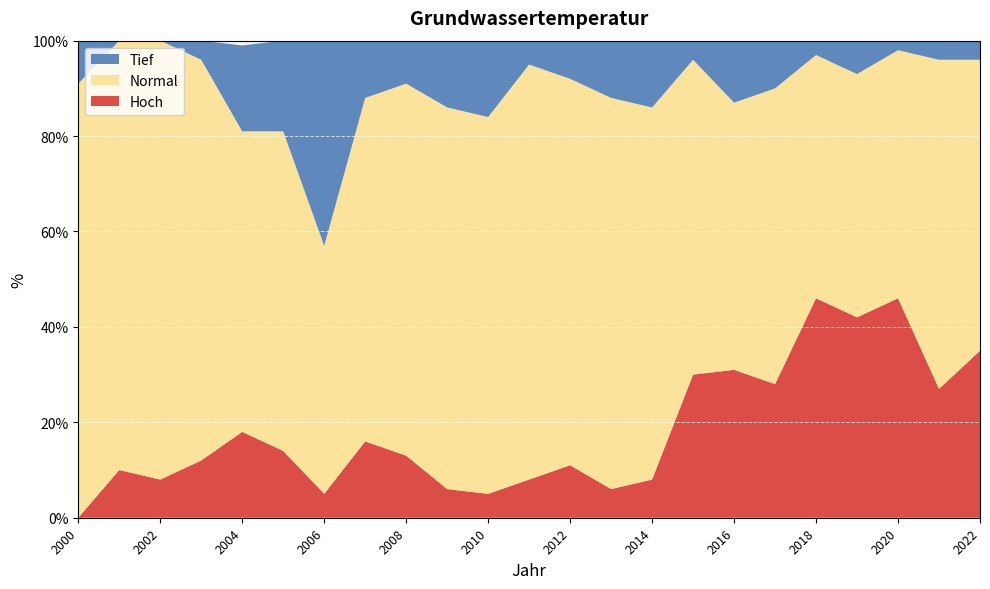

Reading left to right, extract all data points from this chart.

Hoch: 2000=0	2001=10	2002=8	2003=12	2004=18	2005=14	2006=5	2007=16	2008=13	2009=6	2010=5	2011=8	2012=11	2013=6	2014=8	2015=30	2016=31	2017=28	2018=46	2019=42	2020=46	2021=27	2022=35
Normal: 2000=91	2001=90	2002=92	2003=84	2004=63	2005=67	2006=52	2007=72	2008=78	2009=80	2010=79	2011=87	2012=81	2013=82	2014=78	2015=66	2016=56	2017=62	2018=51	2019=51	2020=52	2021=69	2022=61
Tief: 2000=9	2001=0	2002=0	2003=4	2004=18	2005=19	2006=43	2007=12	2008=9	2009=14	2010=16	2011=5	2012=8	2013=12	2014=14	2015=4	2016=13	2017=10	2018=3	2019=7	2020=2	2021=4	2022=4